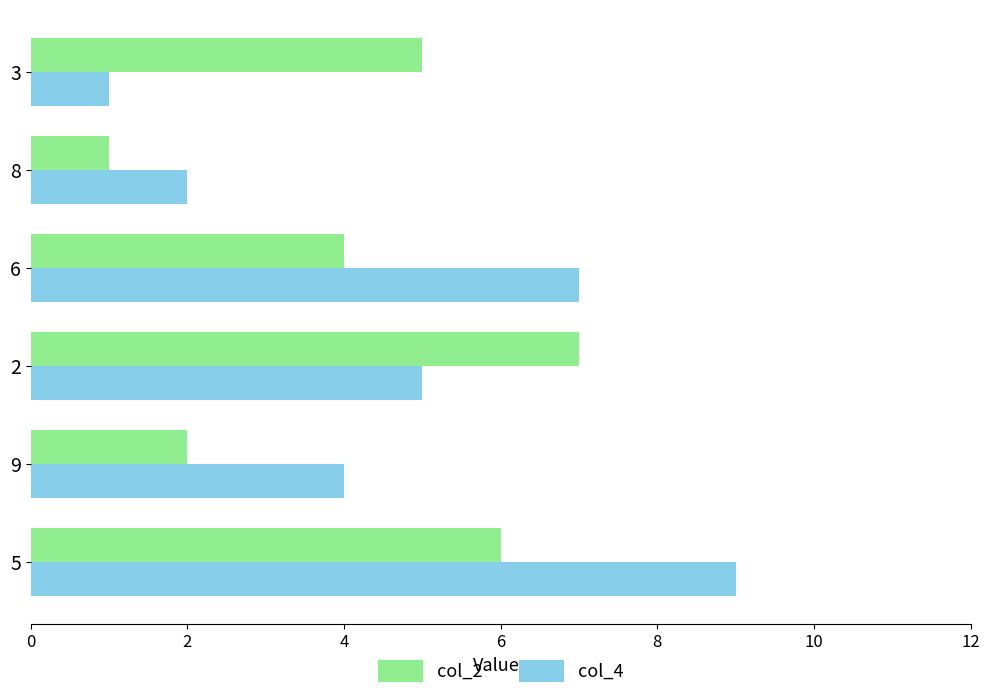

What are all the series names shown in the legend?

col_2, col_4